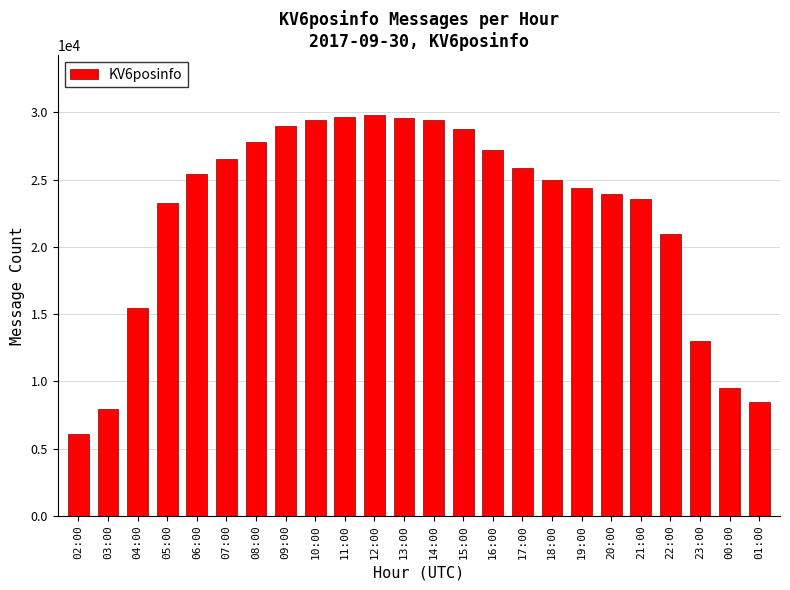

The value at 05:00 is 23292. True or false?

True